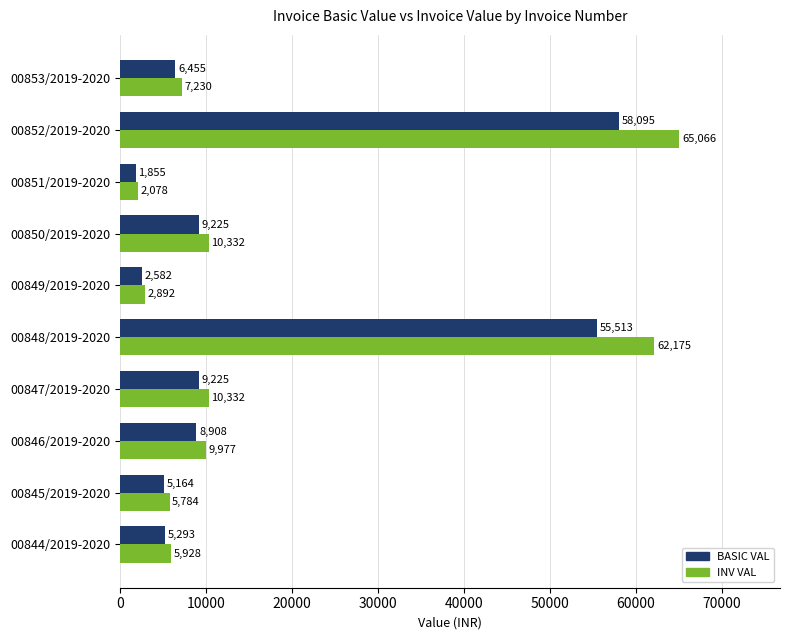

List the series in order of their overall mean, lowest first.

BASIC VAL, INV VAL